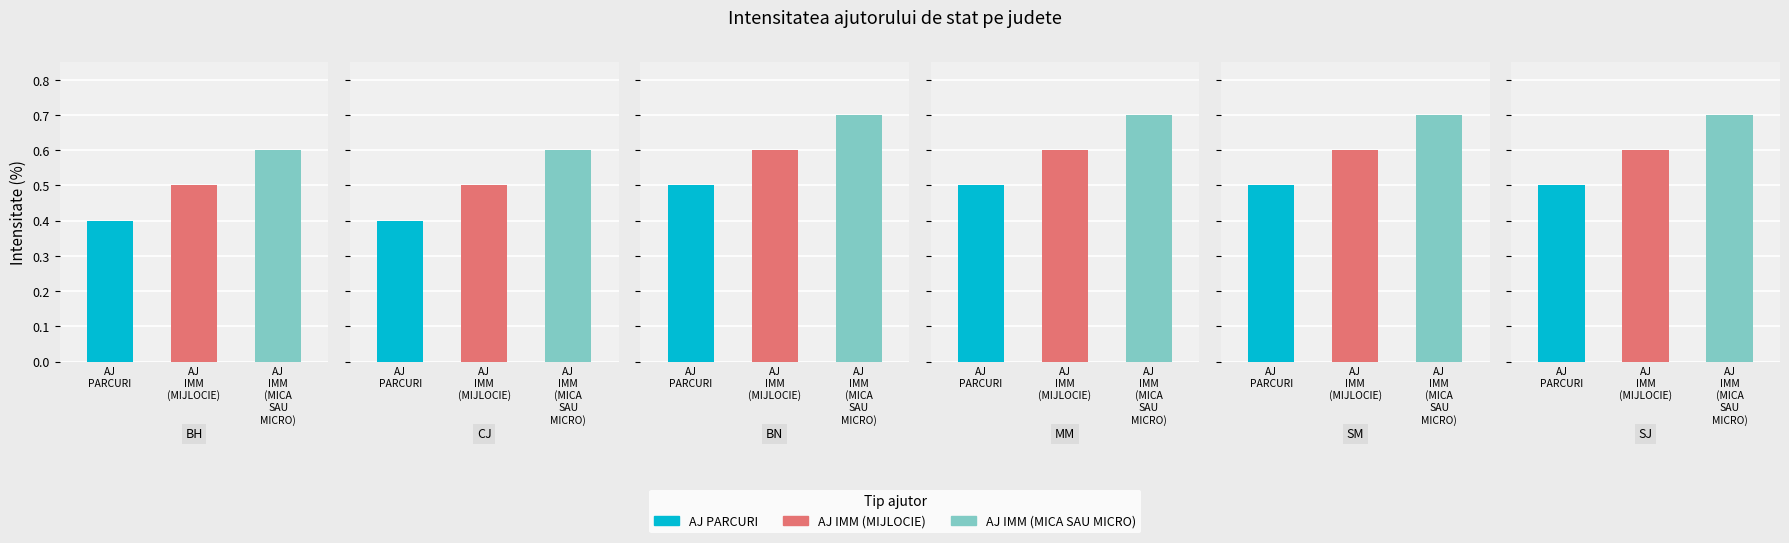

What is the sum of the AJ PARCURI values at BH and SJ?

0.9